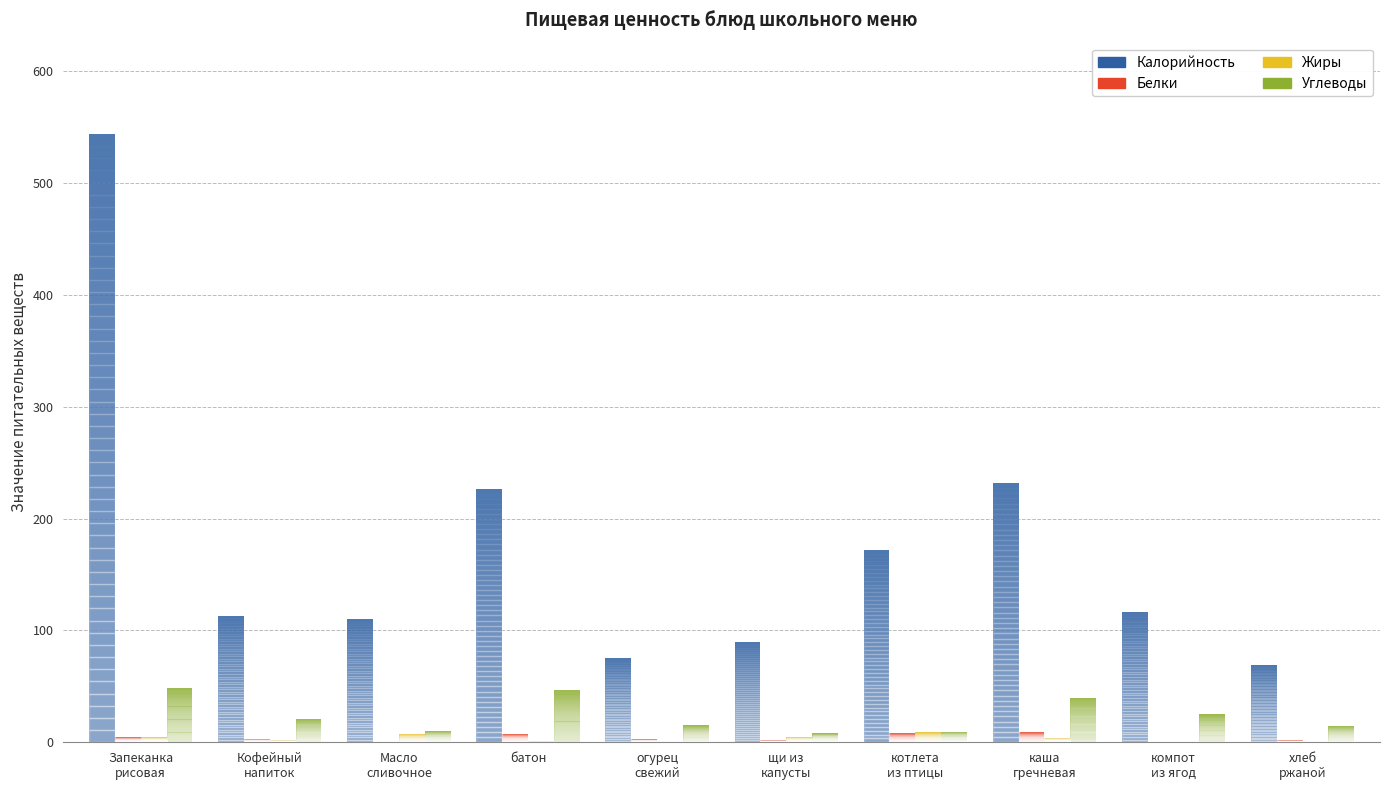

Which series has the largest total across all categories?

Калорийность